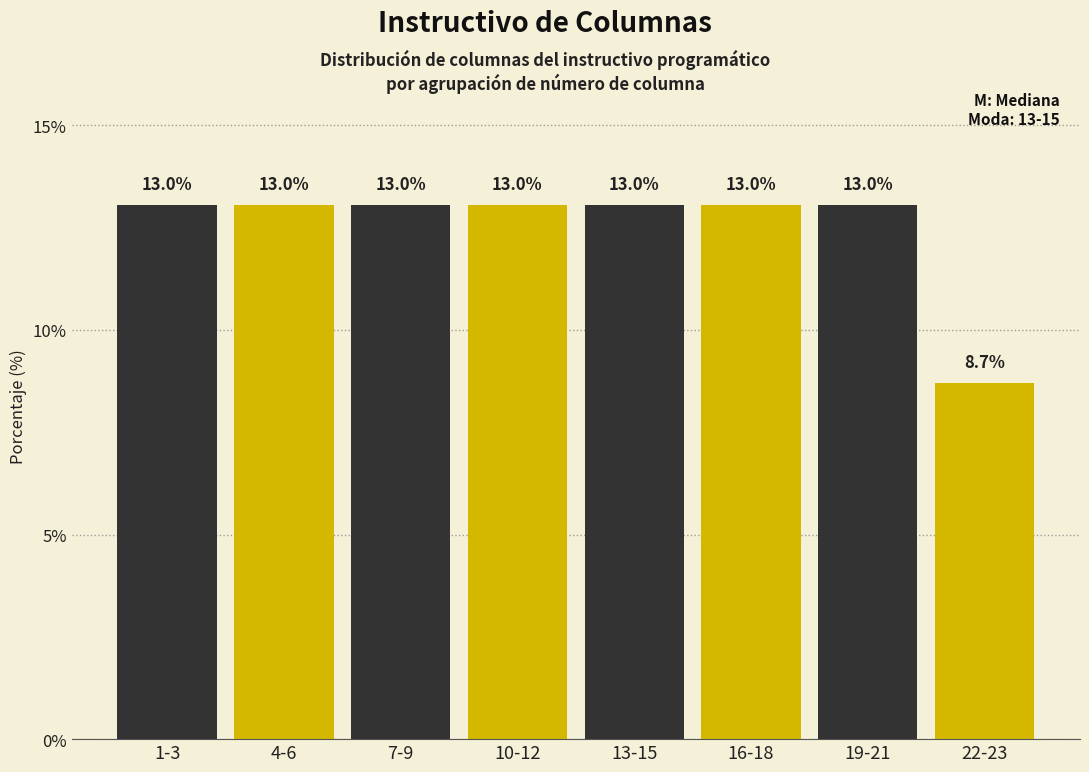

Reading left to right, what are all the values shown in this chart?

13.0	13.0	13.0	13.0	13.0	13.0	13.0	8.7